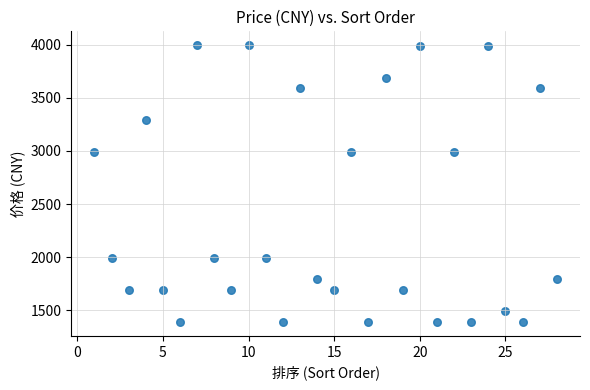

What is the range of Y values (max minus min)?

2605